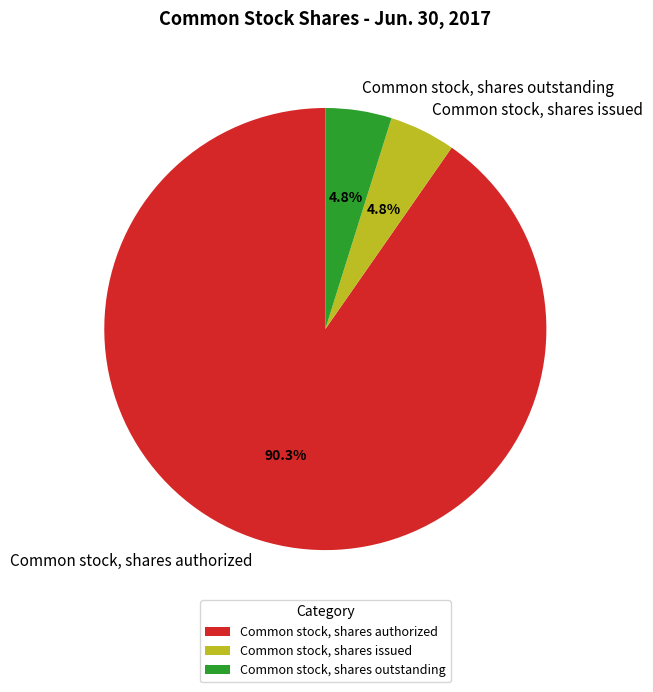

Which slice is the largest?

Common stock, shares authorized